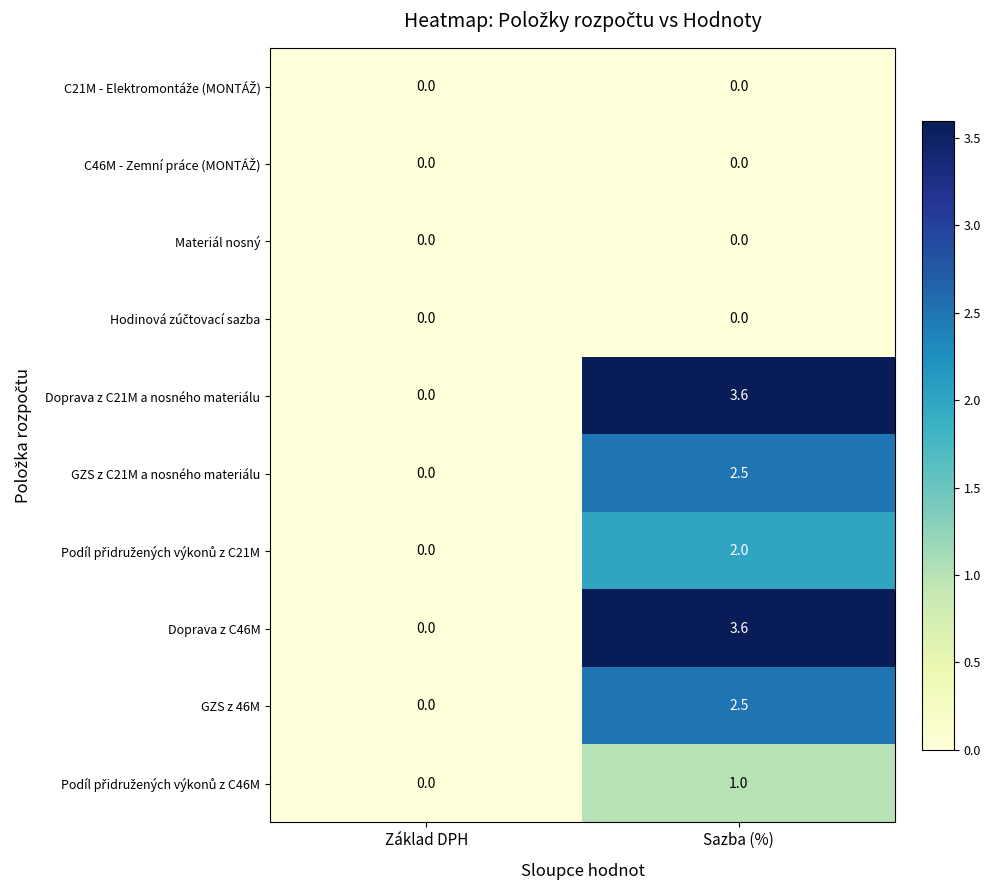

Rank the categories by GZS z 46M value from highest to lowest.

Sazba (%), Základ DPH